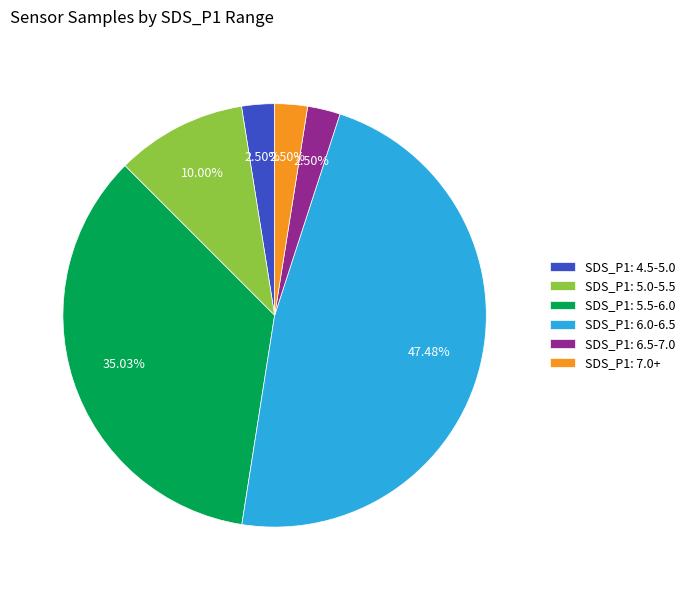

How many slices are in this pie chart?

6